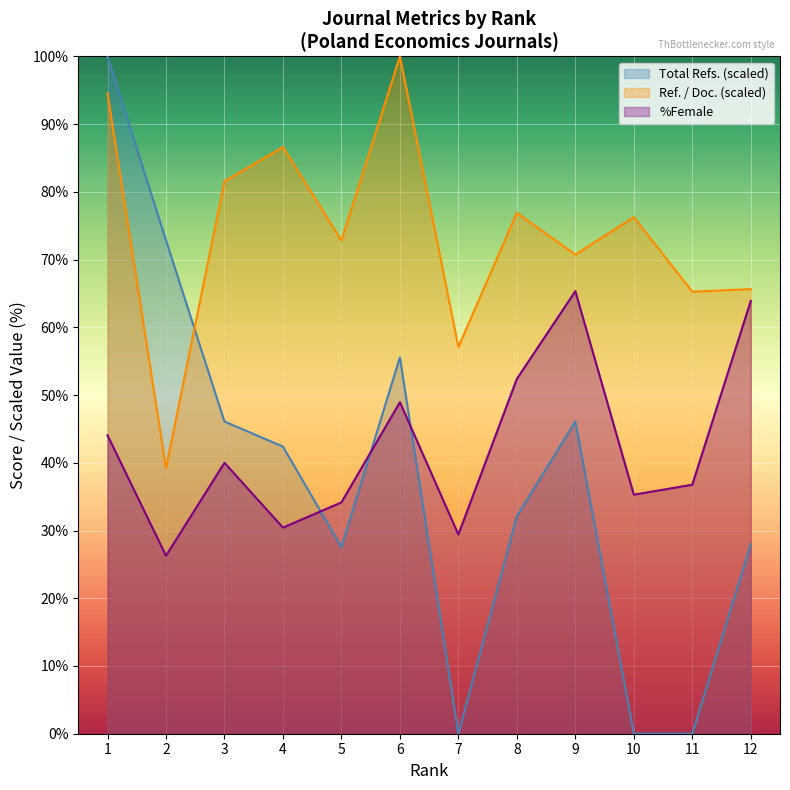

How many interior local peaks does the Ref. / Doc. series have?

4